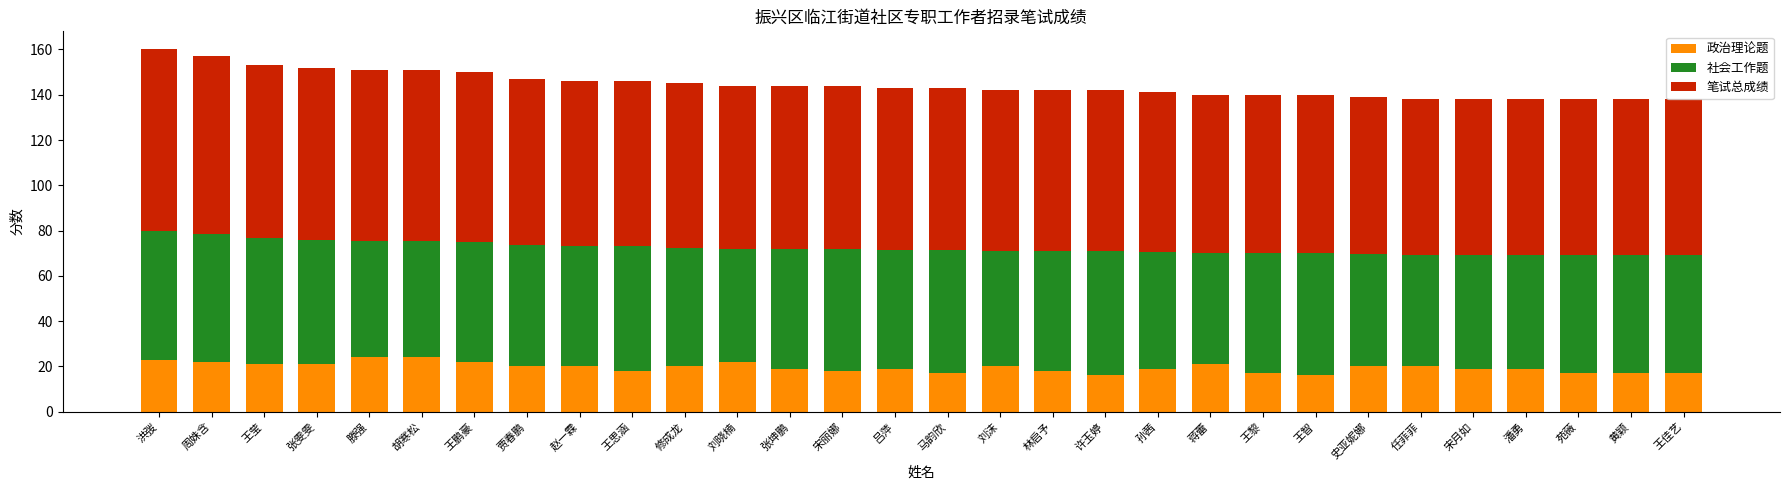

The value of 政治理论题 at 史亚妮娜 is 20.0. True or false?

True